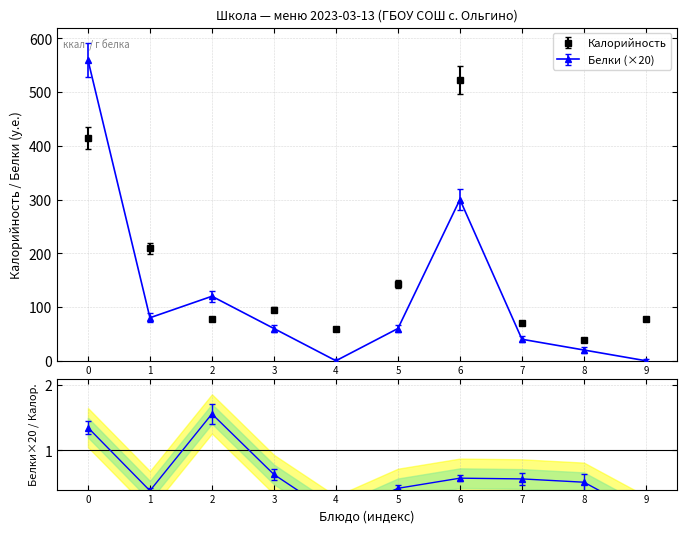

What is the difference between the second highest and minimum values in the Калорийность series?

376